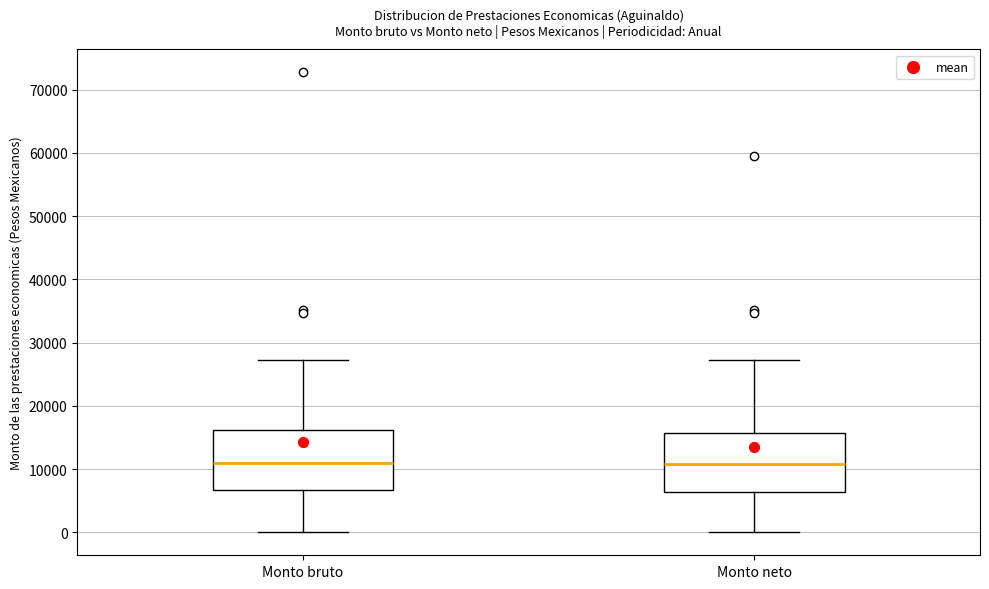

Reading left to right, read every box against the y-axis: the position of its median line, the range the box covers, and the ends of its whiskers. The values are not printed on the chart, so give them approximately, as read against the axis.

Monto bruto: median 11000, box 7000 to 16000, whiskers 0 to 27000
Monto neto: median 11000, box 6000 to 16000, whiskers 0 to 27000